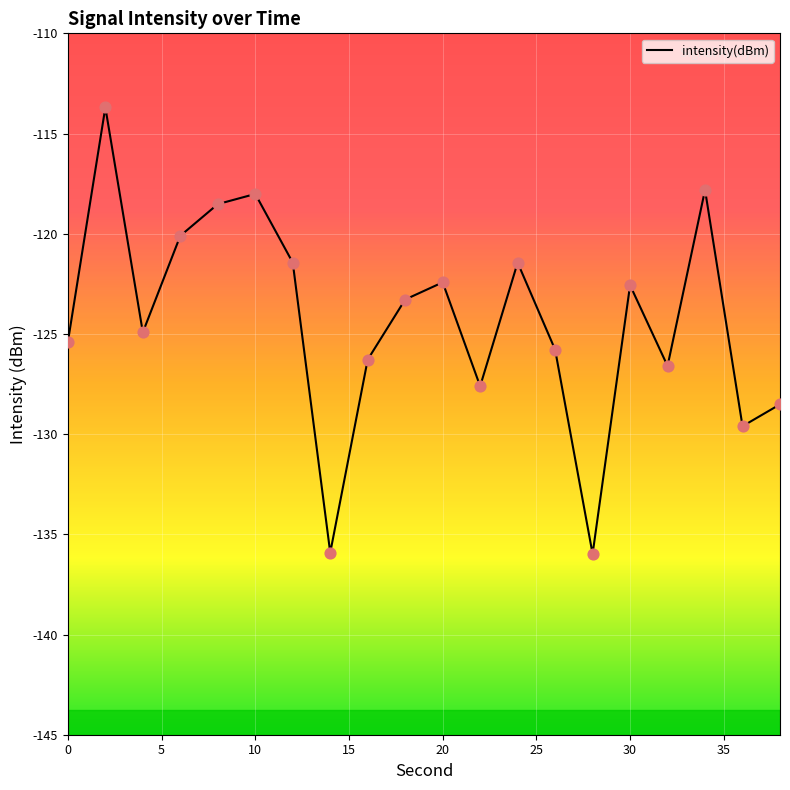

What is the difference between the maximum and minimum values?

22.3